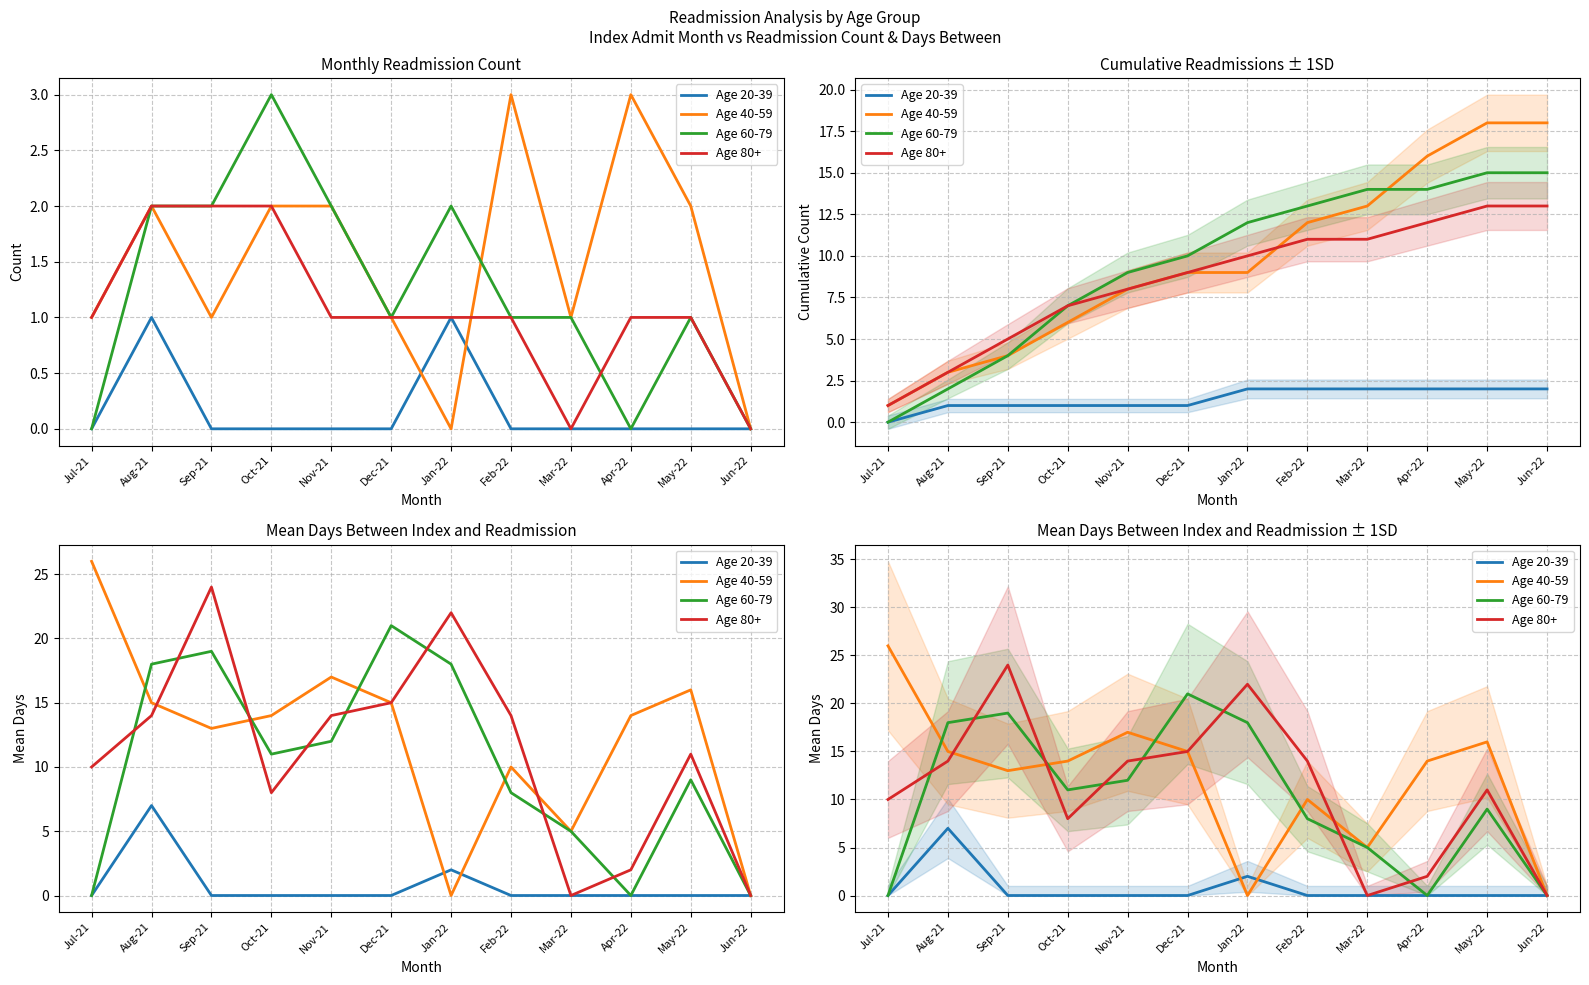

Which series ends up on top after the final intersection of Age 40-59 and Age 60-79?

Age 40-59